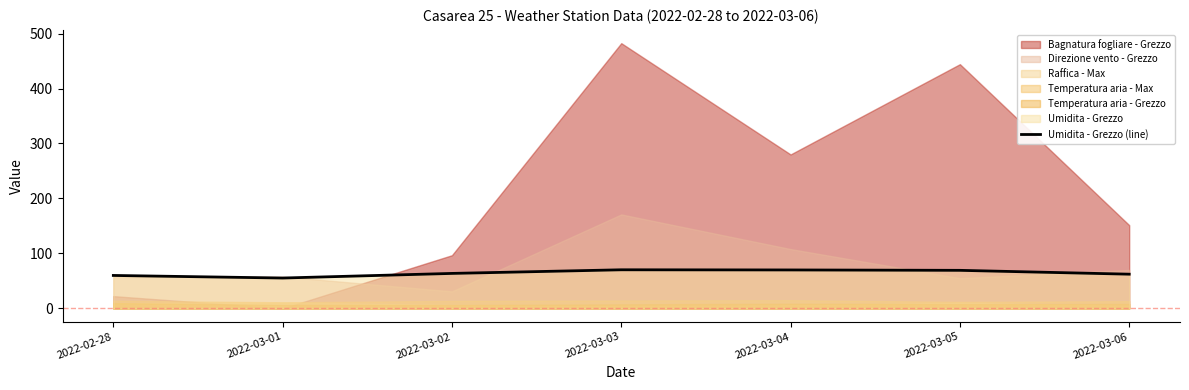

What position from the left is 2022-03-01?

2